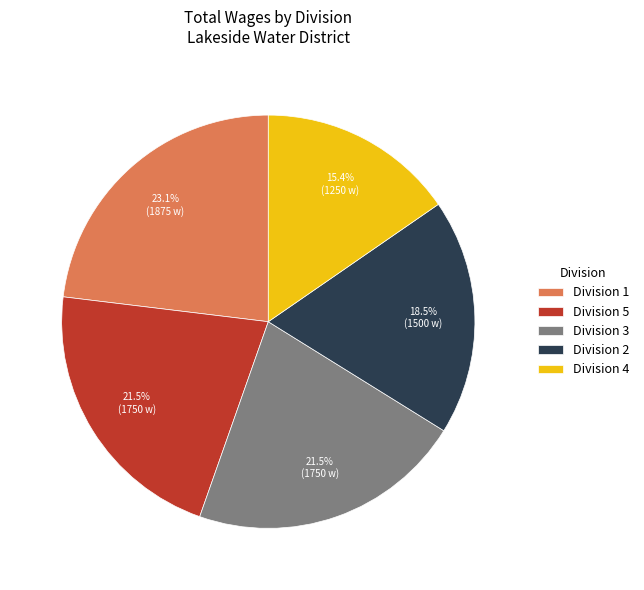

Which slice is the smallest?

Division 4